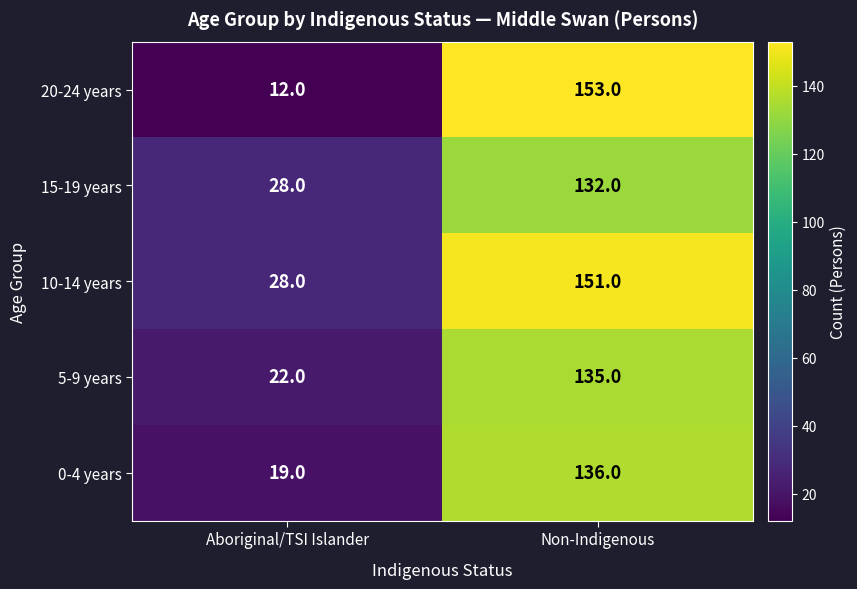

True or false: 0-4 years has a value of 136 at Non-Indigenous.

True